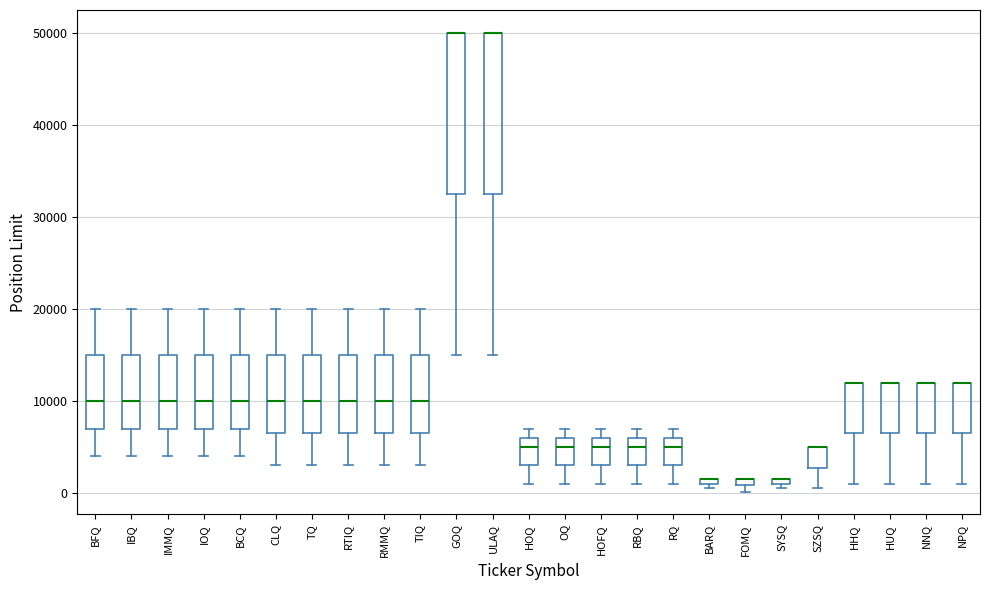

Where is the lower edge of the box for BFQ on the y-axis? The values are not printed on the chart, so give them approximately, as read against the axis.

7000